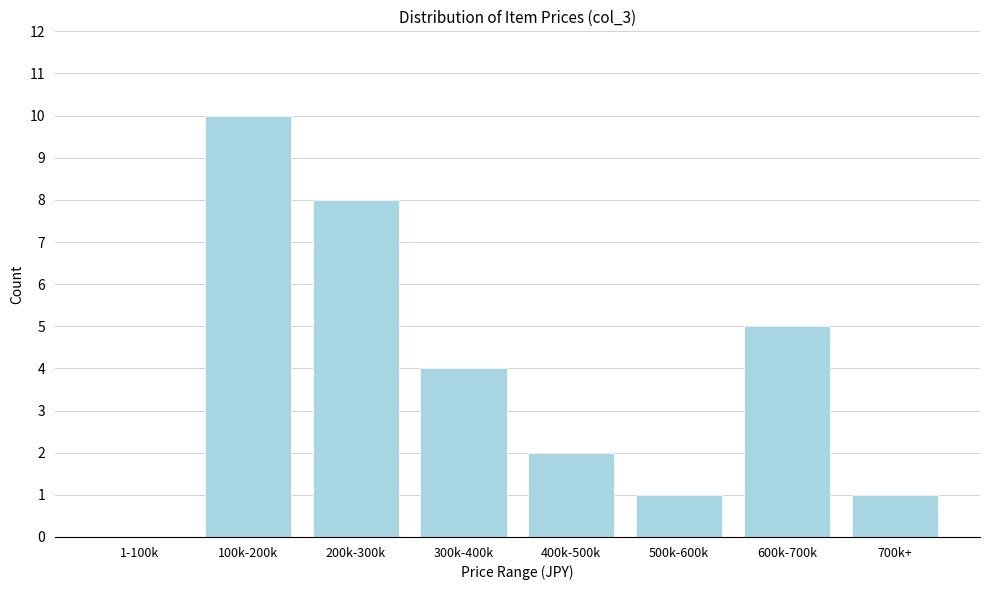

Reading left to right, list all the values displayed in this chart.

1-100k=0	100k-200k=10	200k-300k=8	300k-400k=4	400k-500k=2	500k-600k=1	600k-700k=5	700k+=1